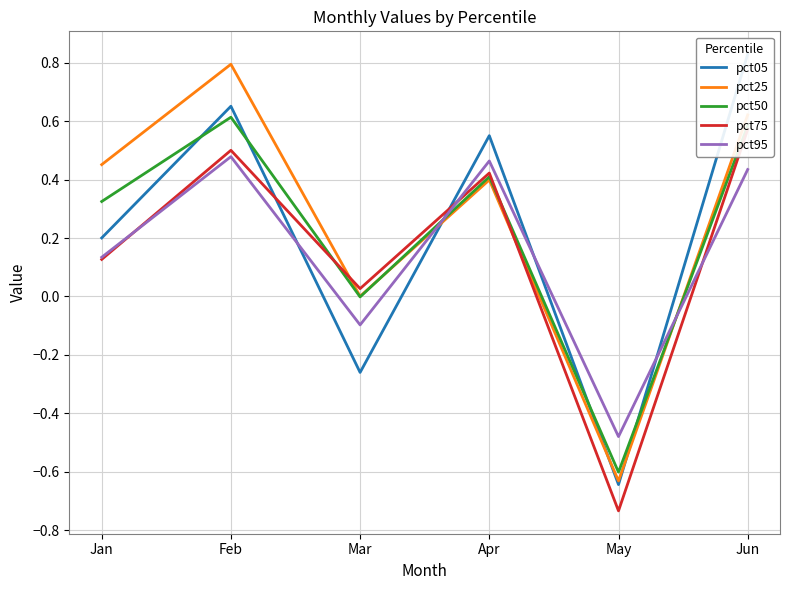

What is the difference between the pct75 values at Jun and Apr?

0.1